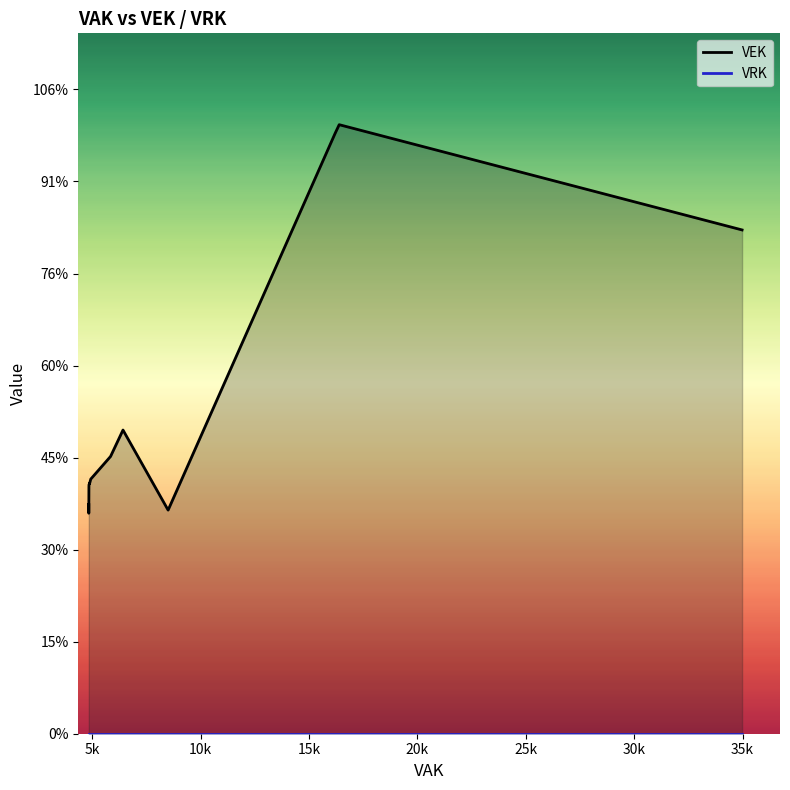

True or false: VRK and VEK cross at least once.

False